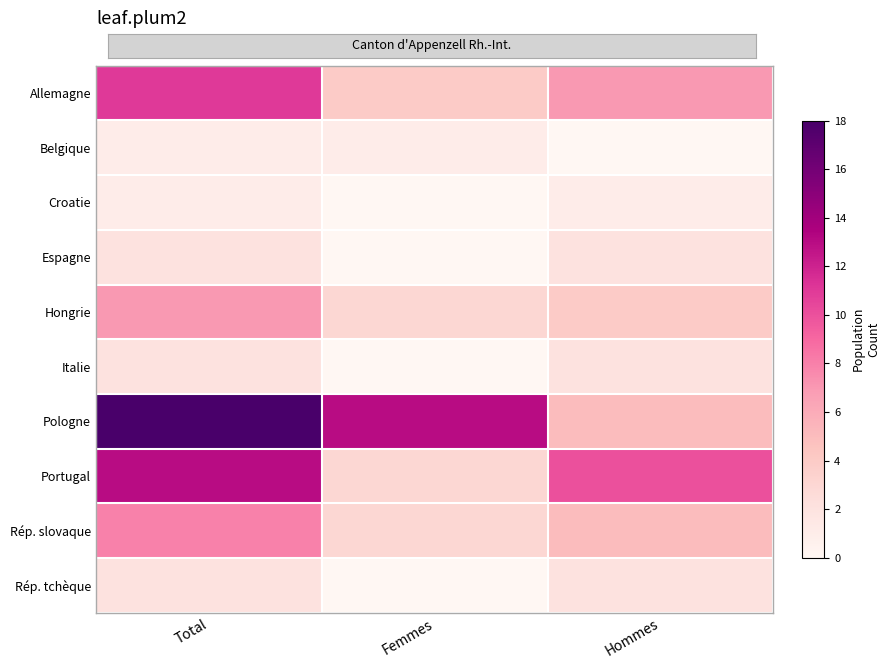

Reading left to right, what are all the values shown in this chart?

Allemagne: Total=11	Femmes=4	Hommes=7
Belgique: Total=1	Femmes=1	Hommes=0
Croatie: Total=1	Femmes=0	Hommes=1
Espagne: Total=2	Femmes=0	Hommes=2
Hongrie: Total=7	Femmes=3	Hommes=4
Italie: Total=2	Femmes=0	Hommes=2
Pologne: Total=18	Femmes=13	Hommes=5
Portugal: Total=13	Femmes=3	Hommes=10
Rép. slovaque: Total=8	Femmes=3	Hommes=5
Rép. tchèque: Total=2	Femmes=0	Hommes=2